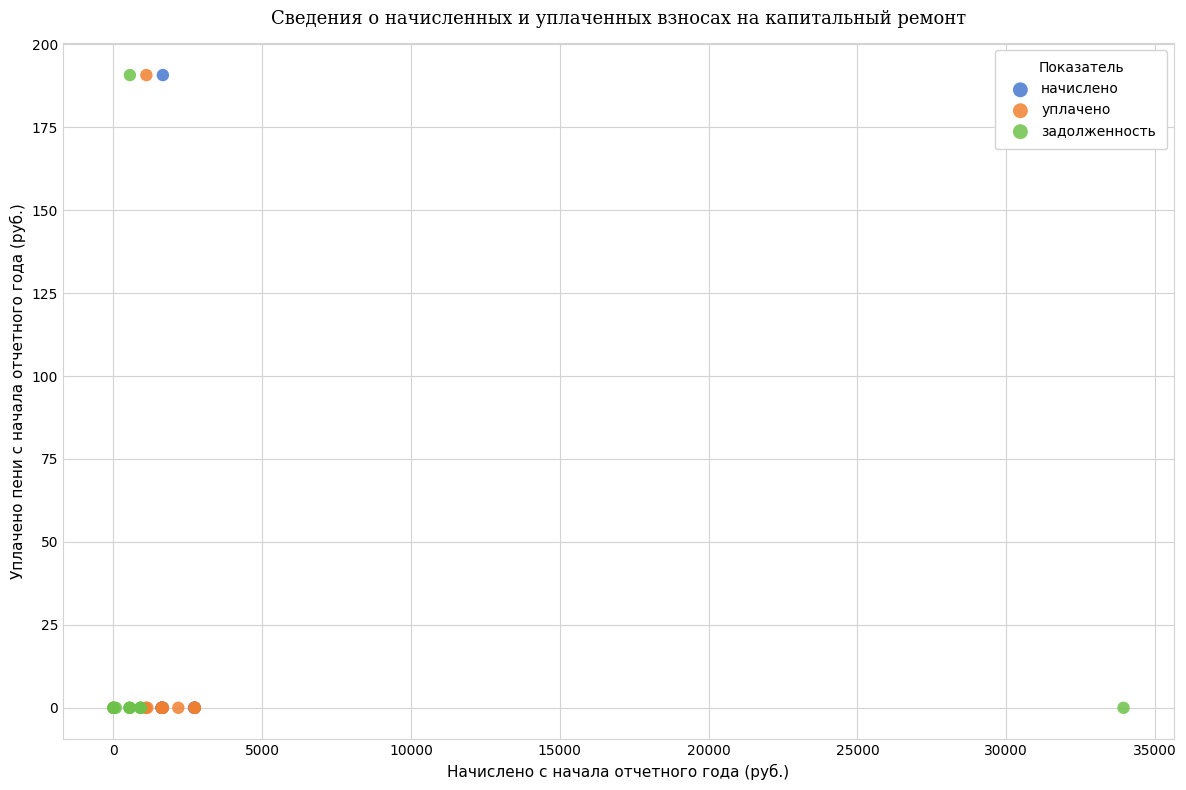

What are all the series names shown in the legend?

начислено, уплачено, задолженность